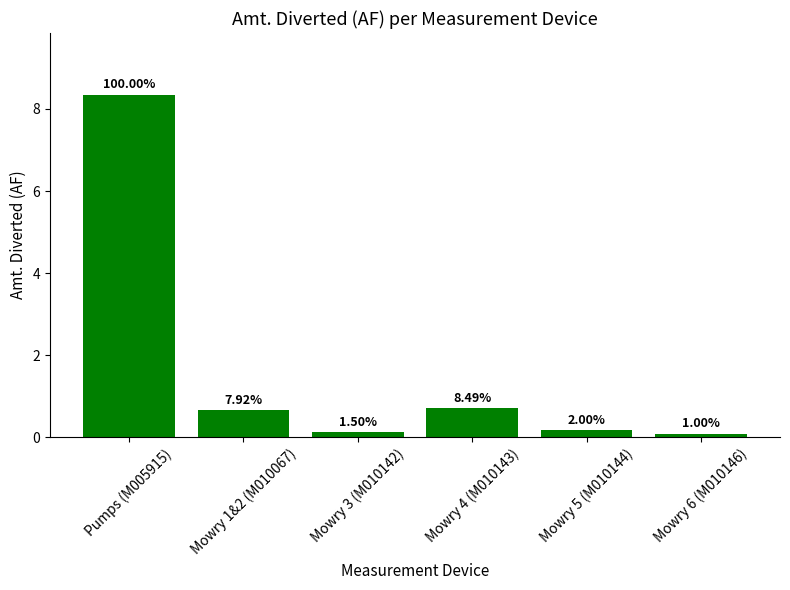

Are the bars horizontal?

No